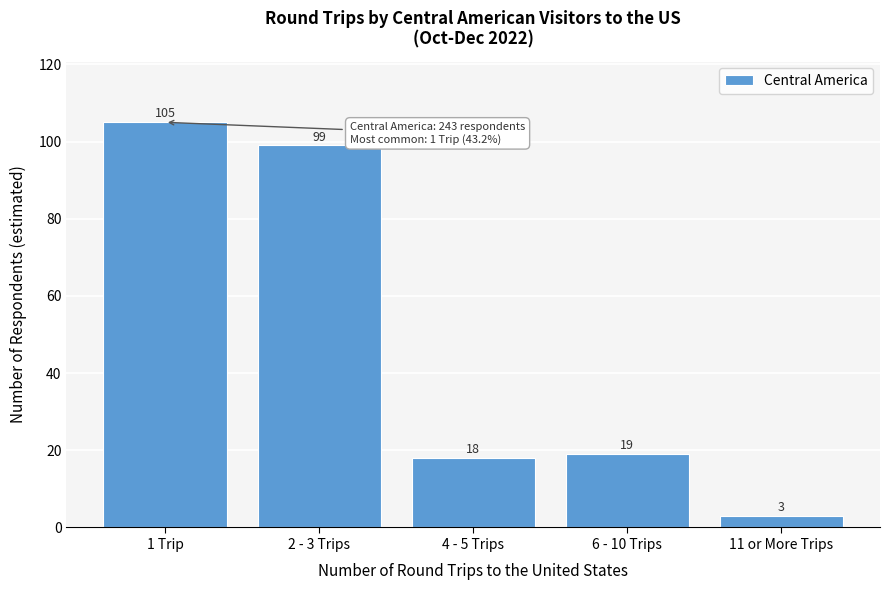

Reading left to right, transcribe all the data shown in this chart.

1 Trip=105	2 - 3 Trips=99	4 - 5 Trips=18	6 - 10 Trips=19	11 or More Trips=3